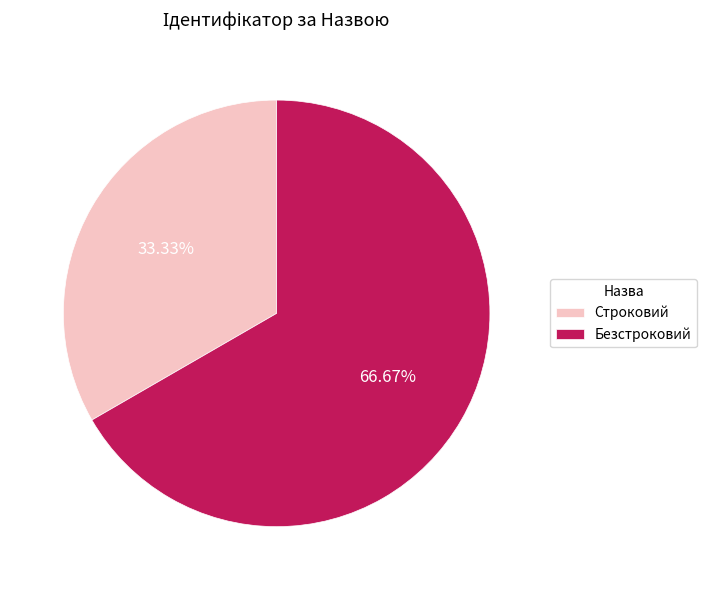

Rank the categories by value from lowest to highest.

Строковий, Безстроковий